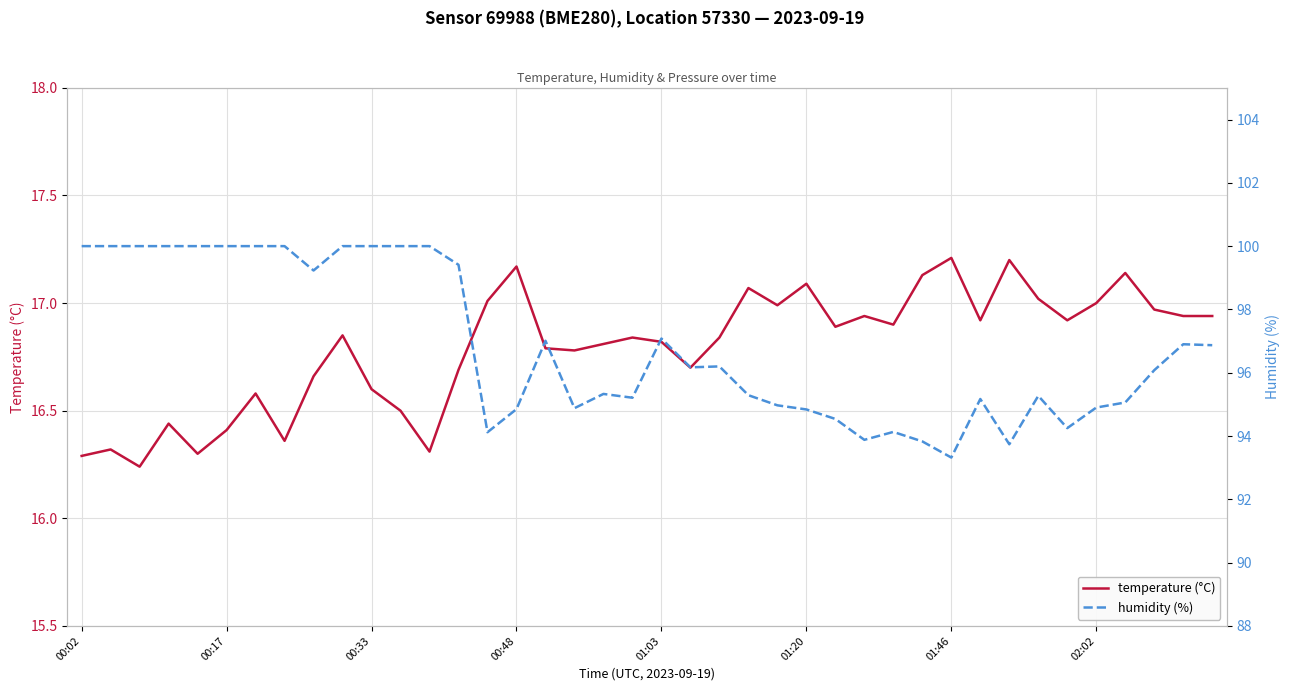

True or false: temperature (°C) has a value of 7.9 at 26.

False